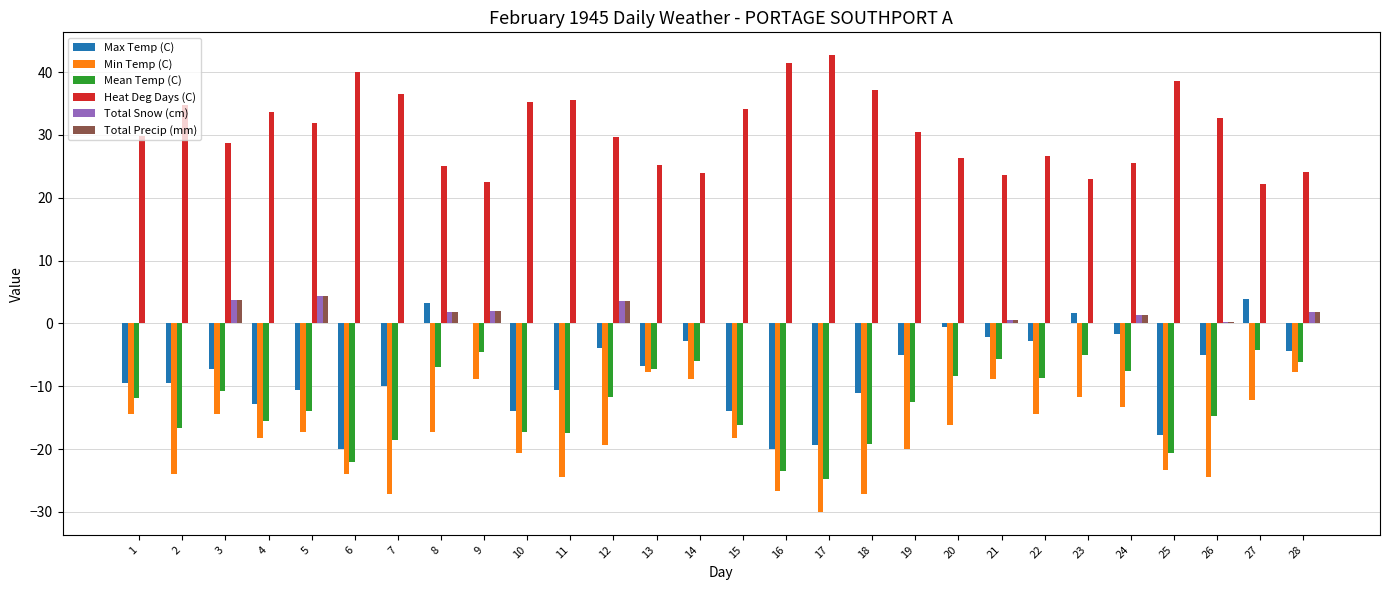

What is the sum of all Heat Deg Days (C) values?

861.3